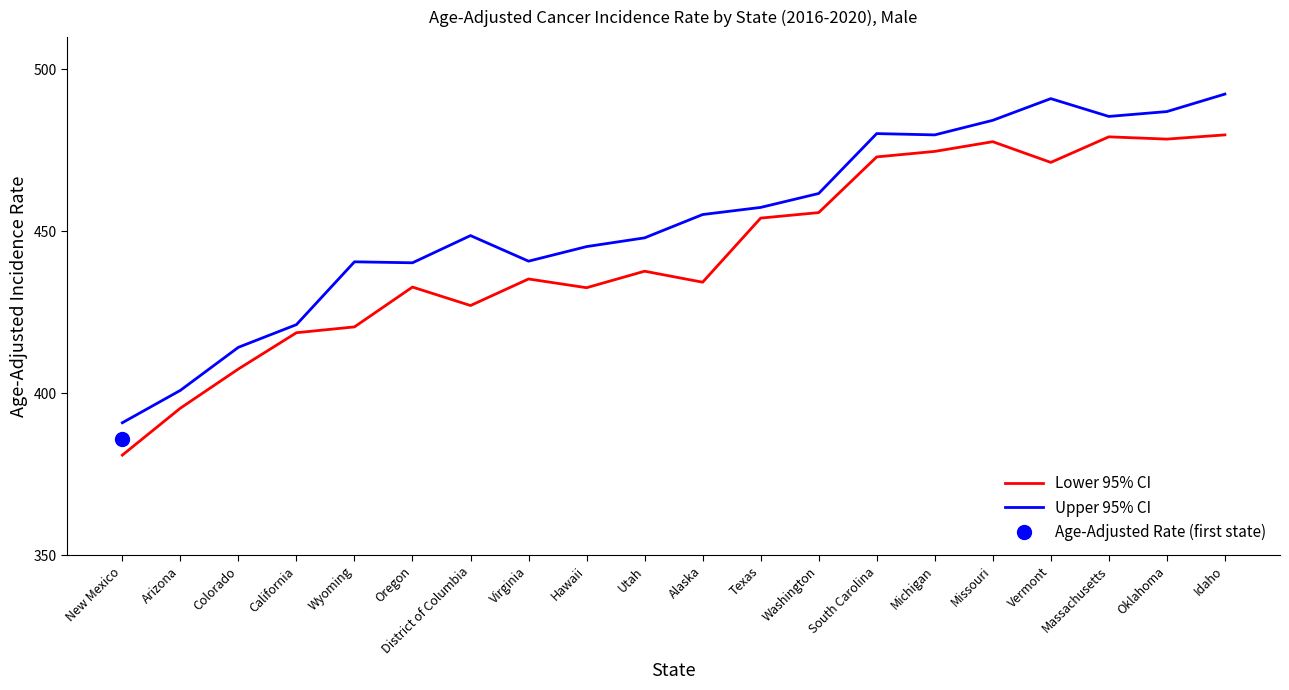

True or false: Upper 95% CI and Lower 95% CI cross at least once.

False